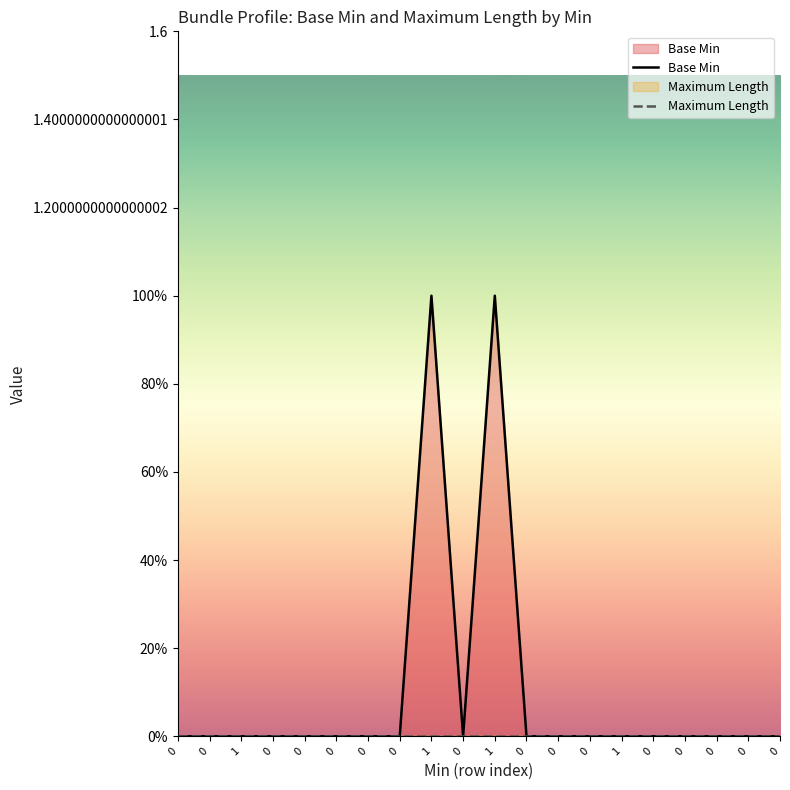

Reading right to left, what are all the values shown in this chart?

Base Min: 0	0	0	0	0	0	0	0	0	1	0	1	0	0	0	0	0	0	0	0
Maximum Length: 0	0	0	0	0	0	0	0	0	0	0	0	0	0	0	0	0	0	0	0